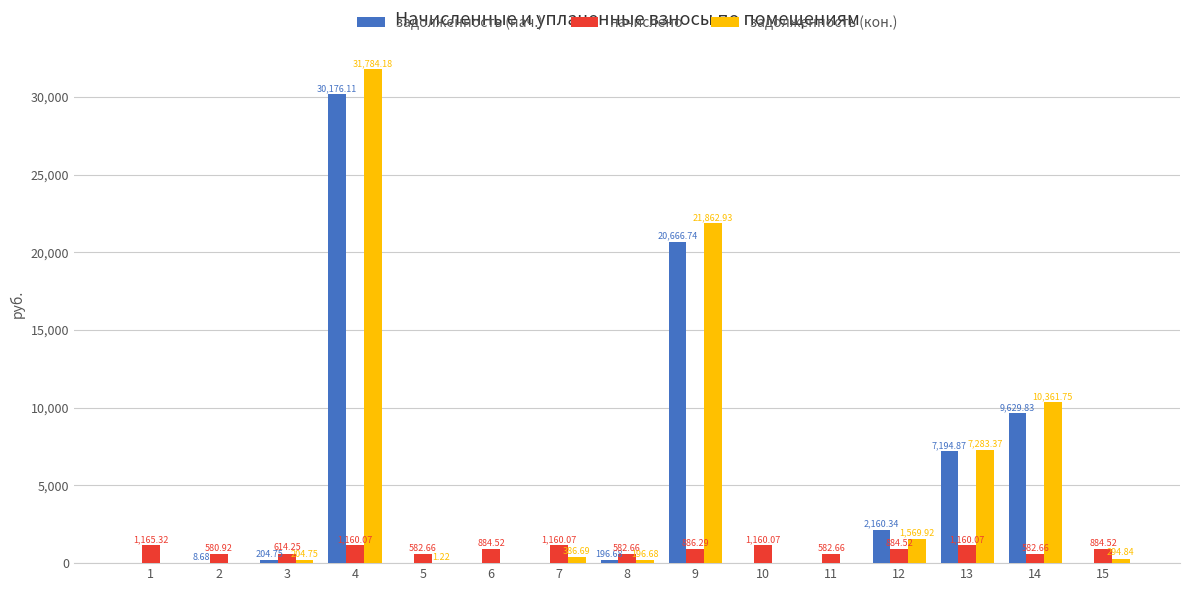

Which series has the largest total across all categories?

задолженность (кон.)